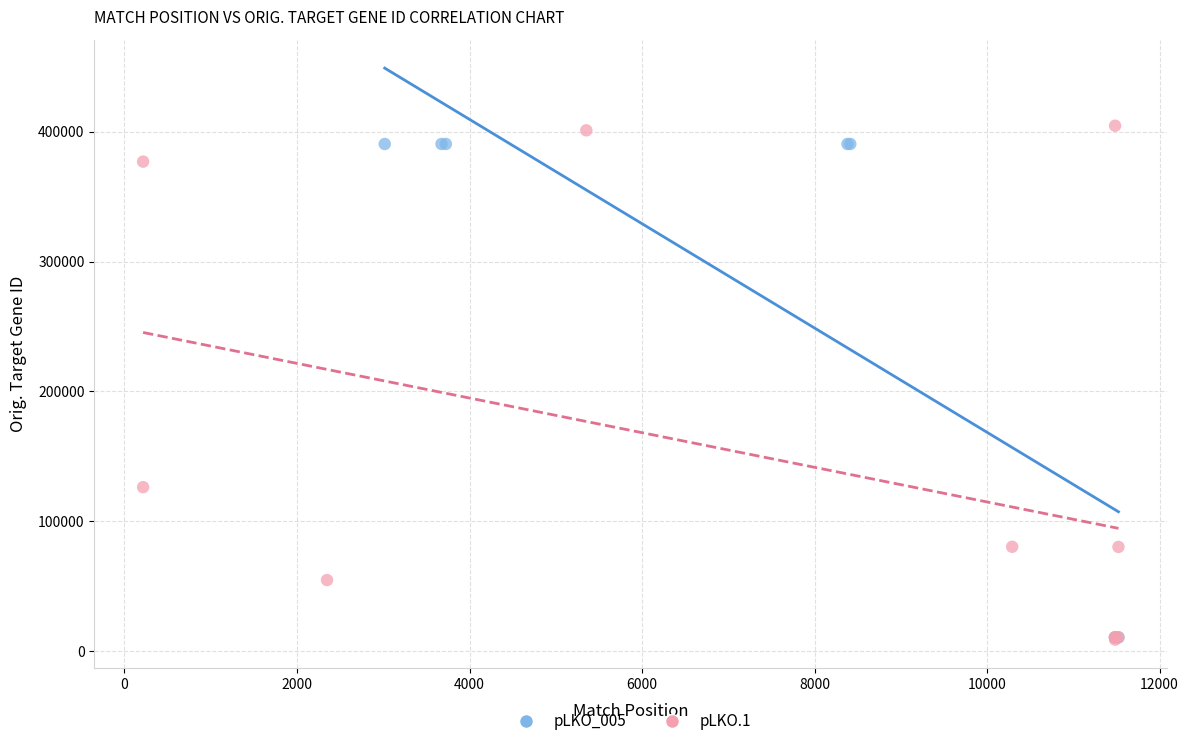

Which series has the largest Y range (max minus min)?

pLKO.1